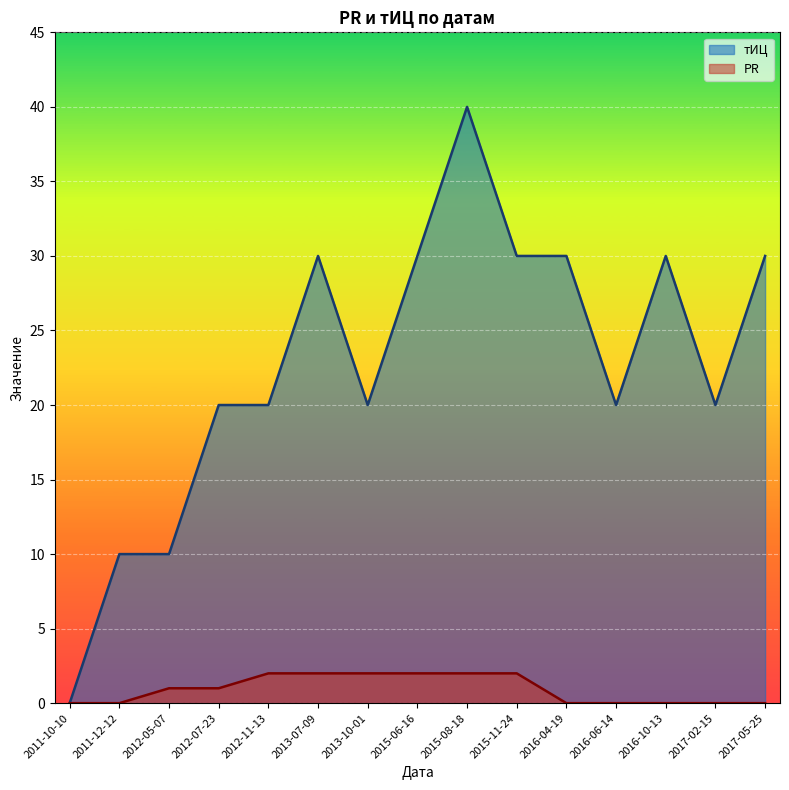

What is the difference between the highest and lowest values at 2015-06-16?

28